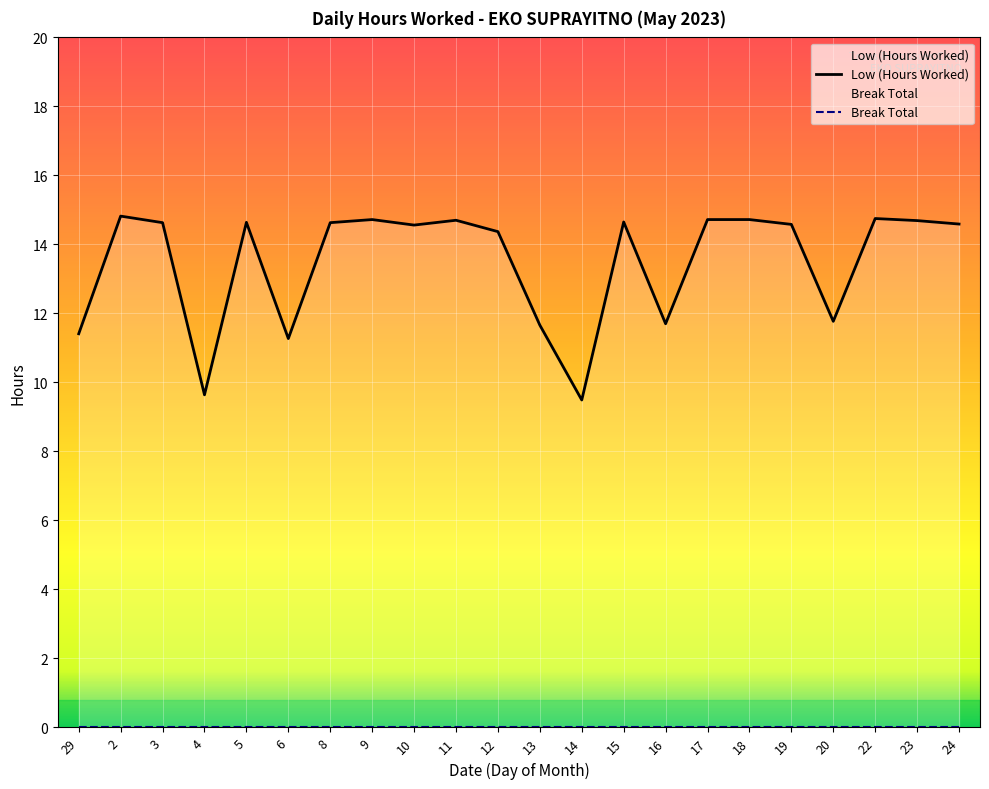

How many data points does each series have?

22